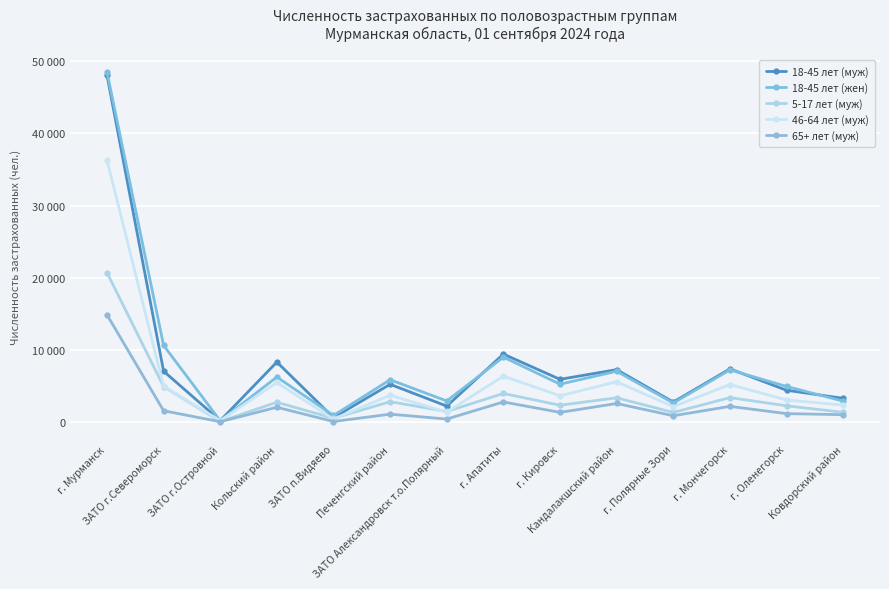

True or false: 65+ лет (муж) and 18-45 лет (муж) cross at least once.

False